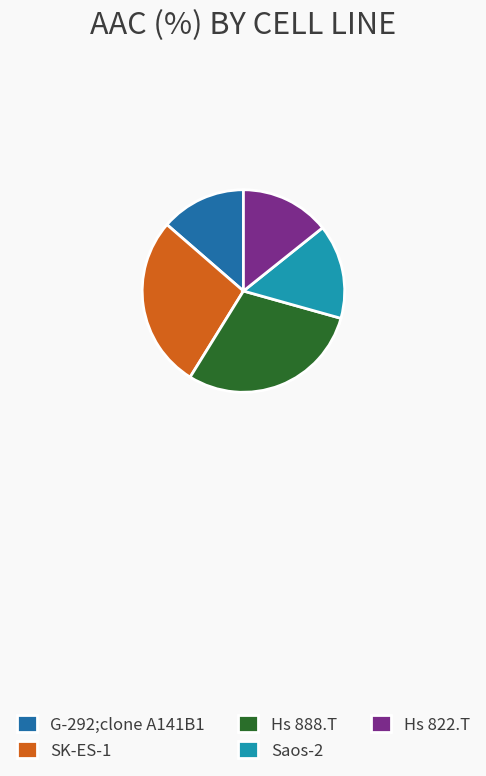

Do Hs 888.T and G-292;clone A141B1 together represent more than half of the pie?

No